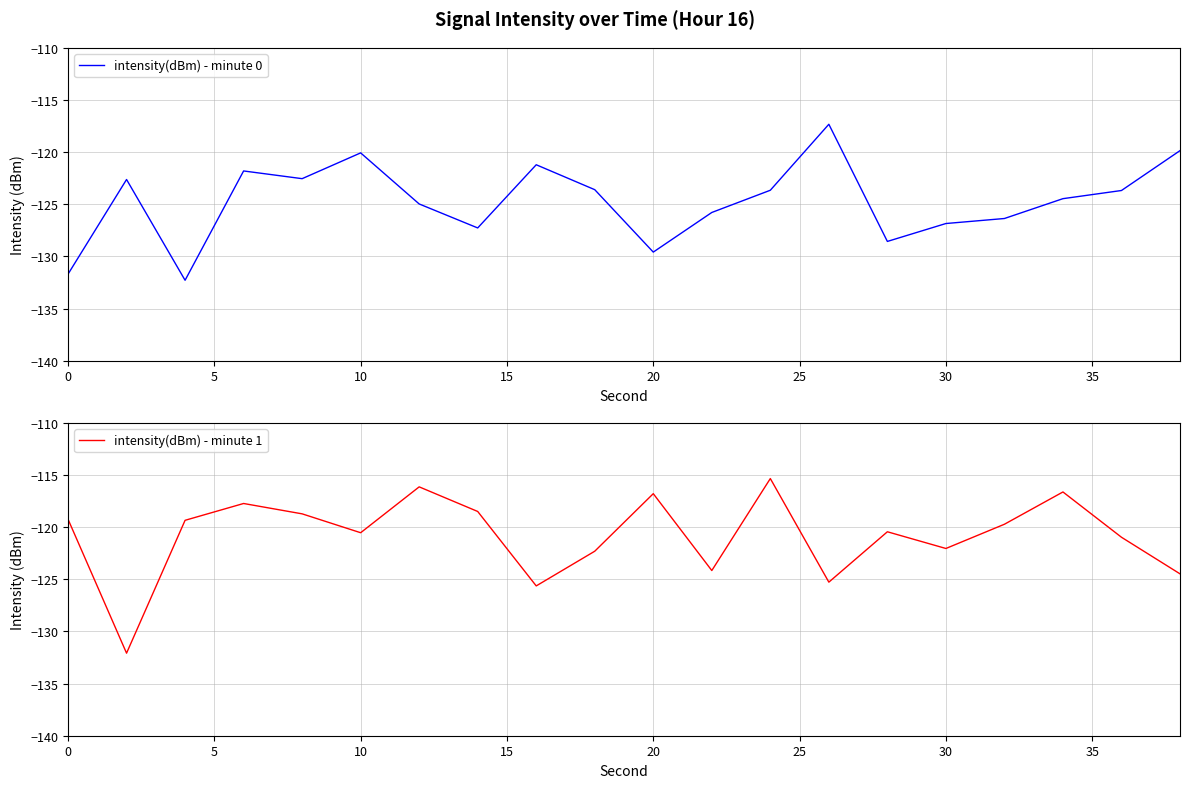

Does the chart display data point markers on the line(s)?

No